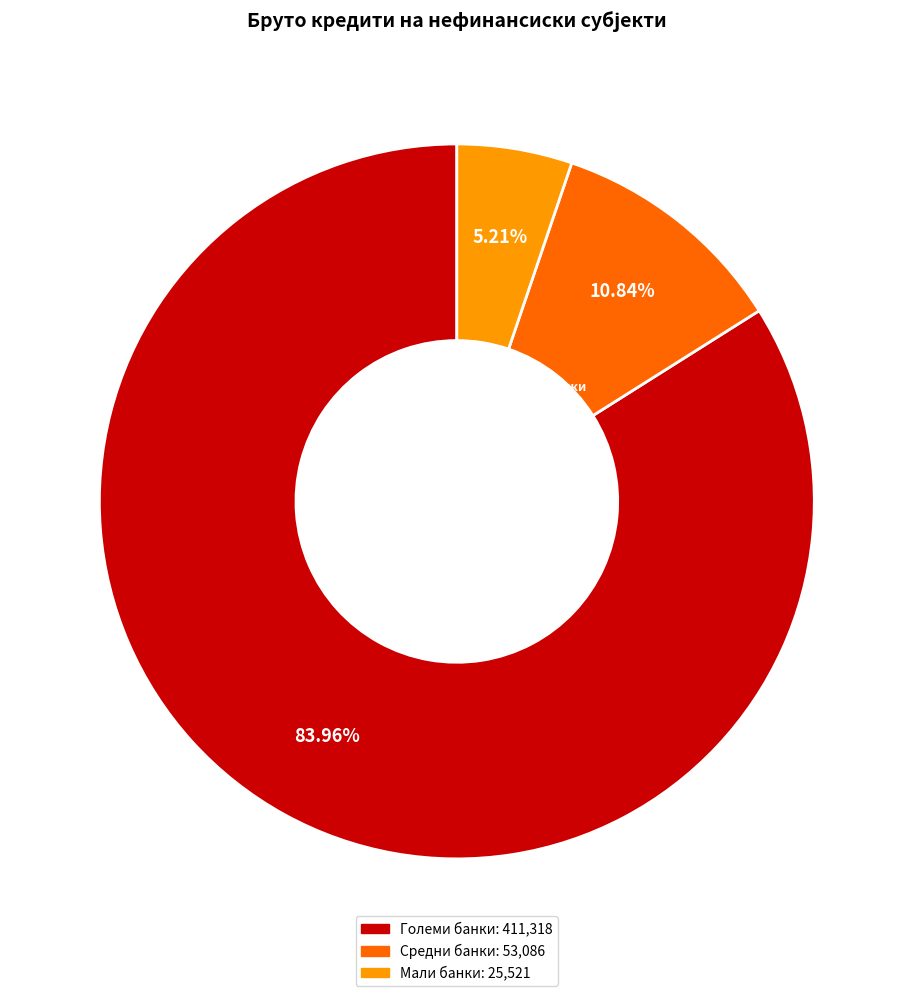

How many slices are in this pie chart?

3